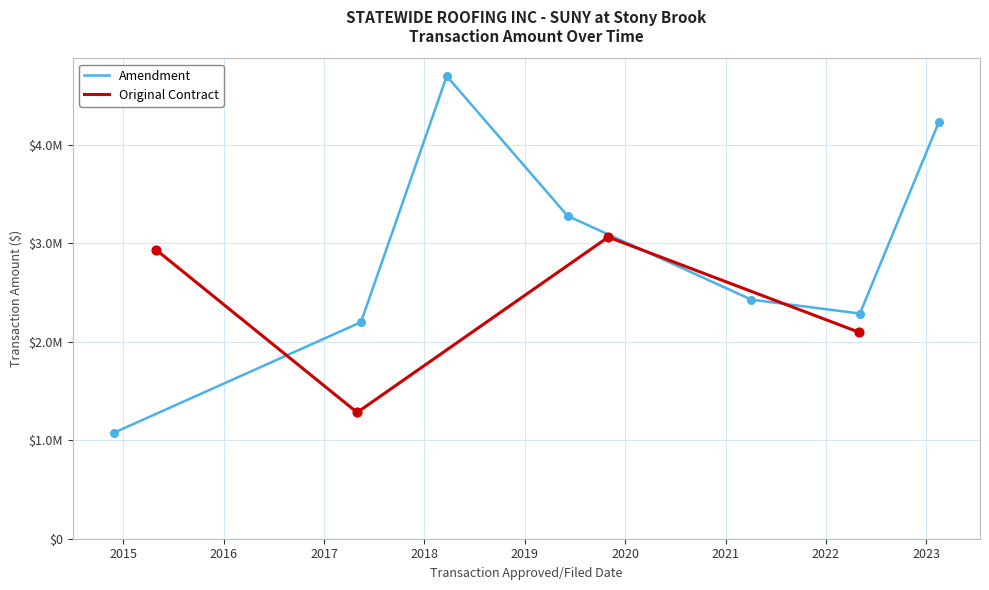

What is the change in value from 2019 to 2020?

+1943014.2